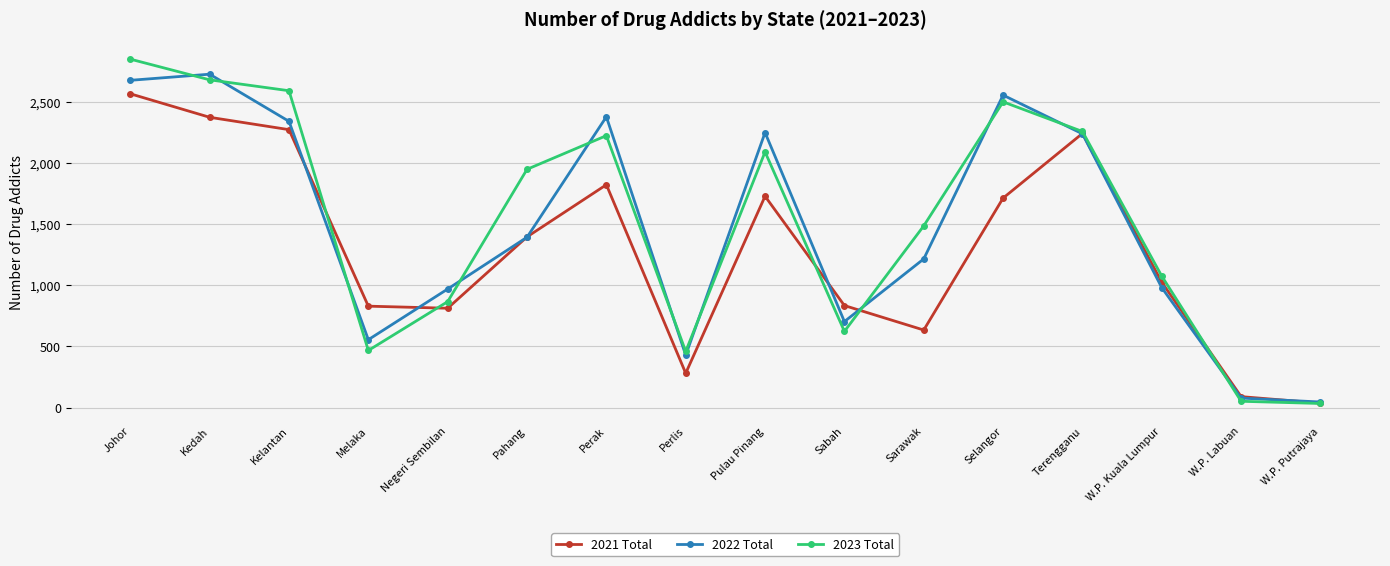

Which category has the highest value in the 2021 Total series?

Johor